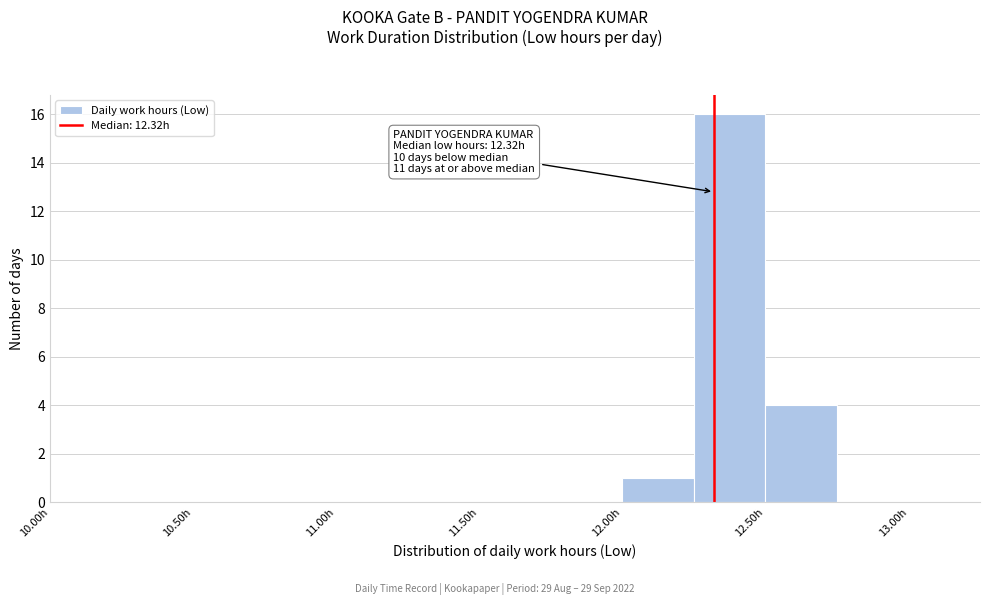

Which range on the x-axis has the tallest bar?

12.25 to 12.50